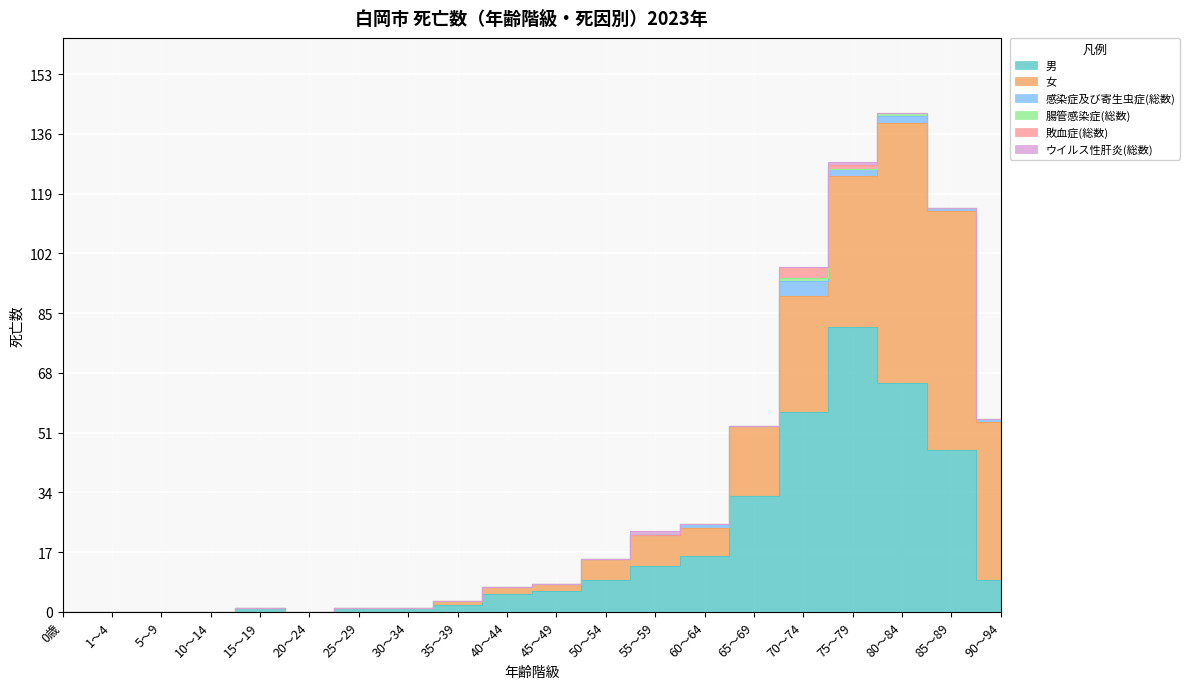

Rank the series by their maximum value, from highest to lowest.

男, 女, 感染症及び寄生虫症(総数), 敗血症(総数), 腸管感染症(総数), ウイルス性肝炎(総数)